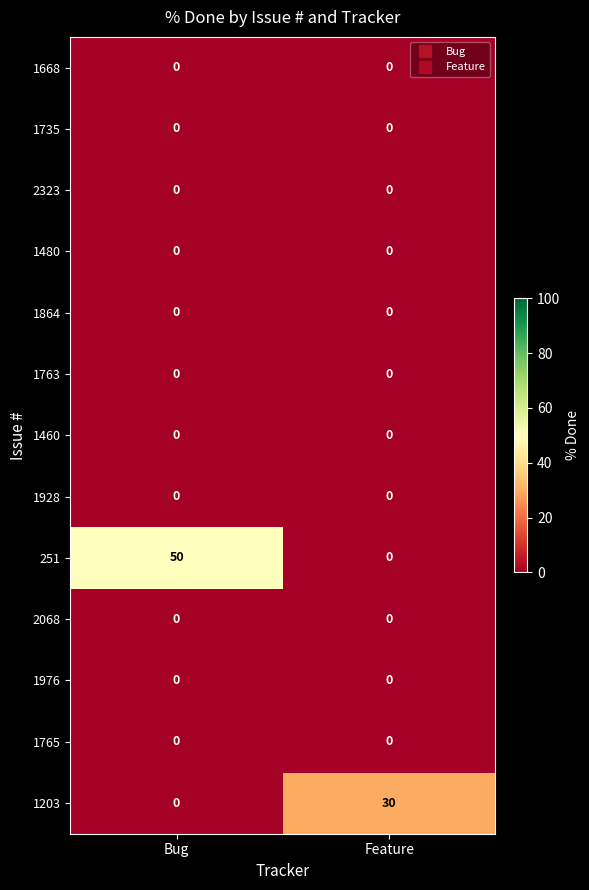

Which category has the highest value in the 1203 series?

Feature